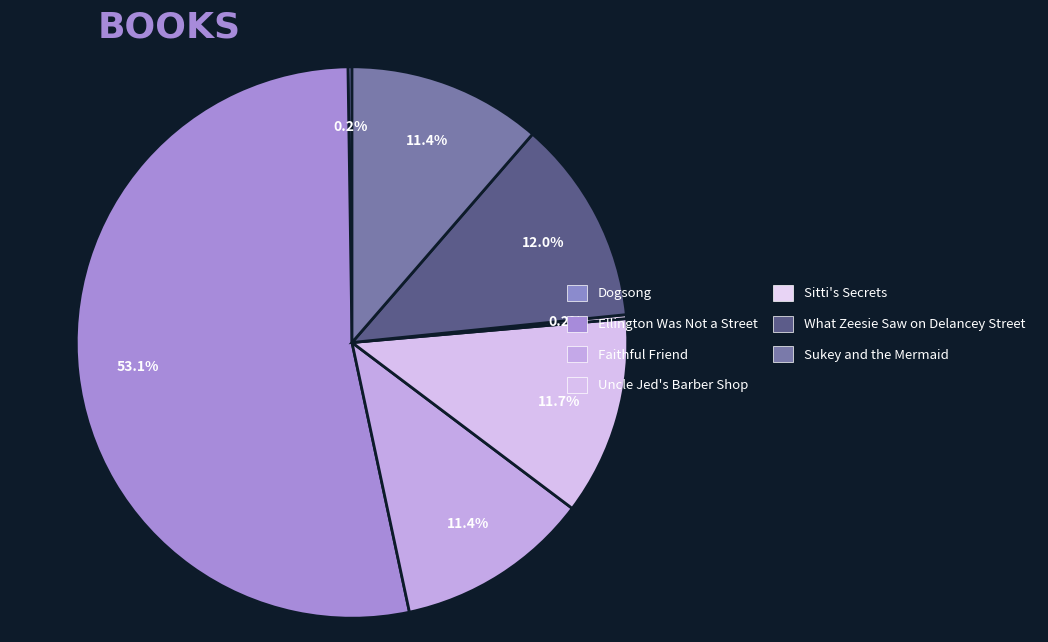

What is the smallest slice in the pie chart?

Sitti's Secrets